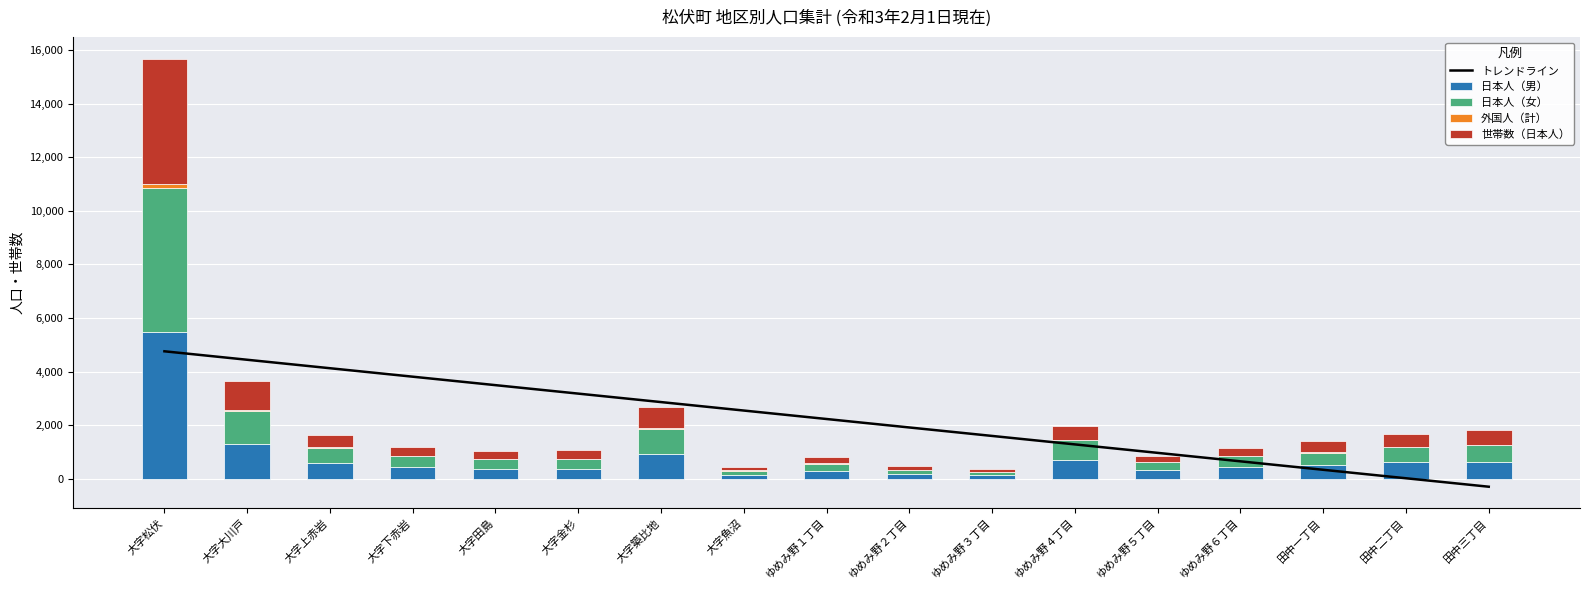

How many groups of bars are there?

17